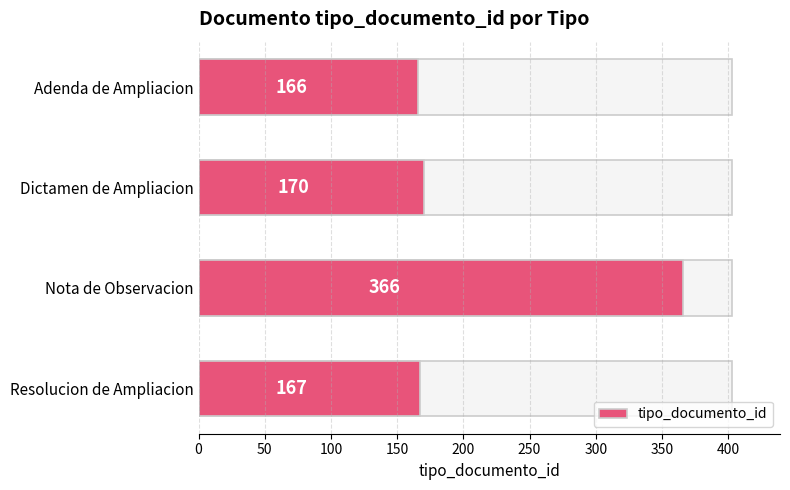

Does the chart contain stacked bars?

No